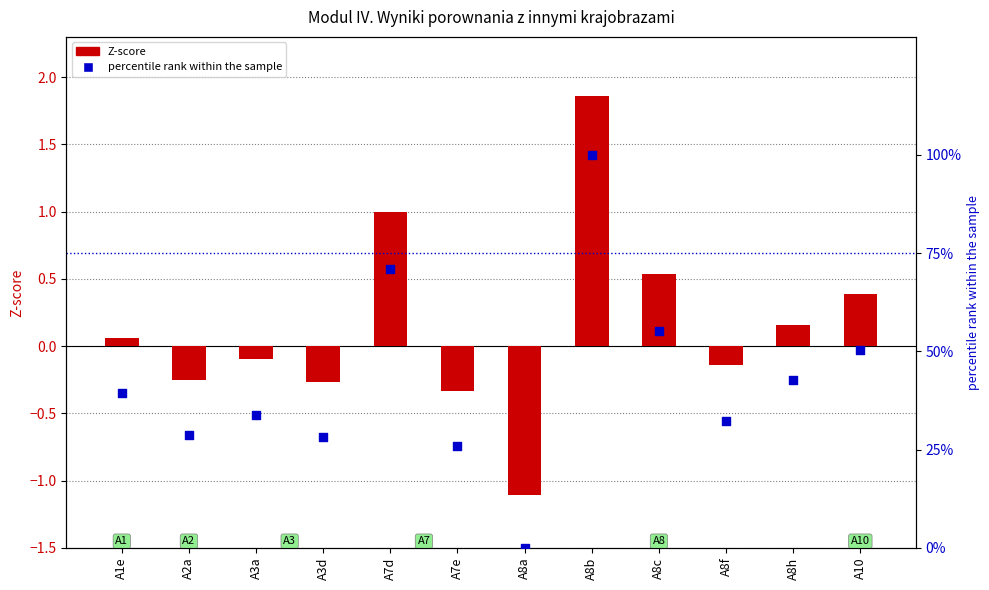

At how many categories does at least one series exceed 95?

1